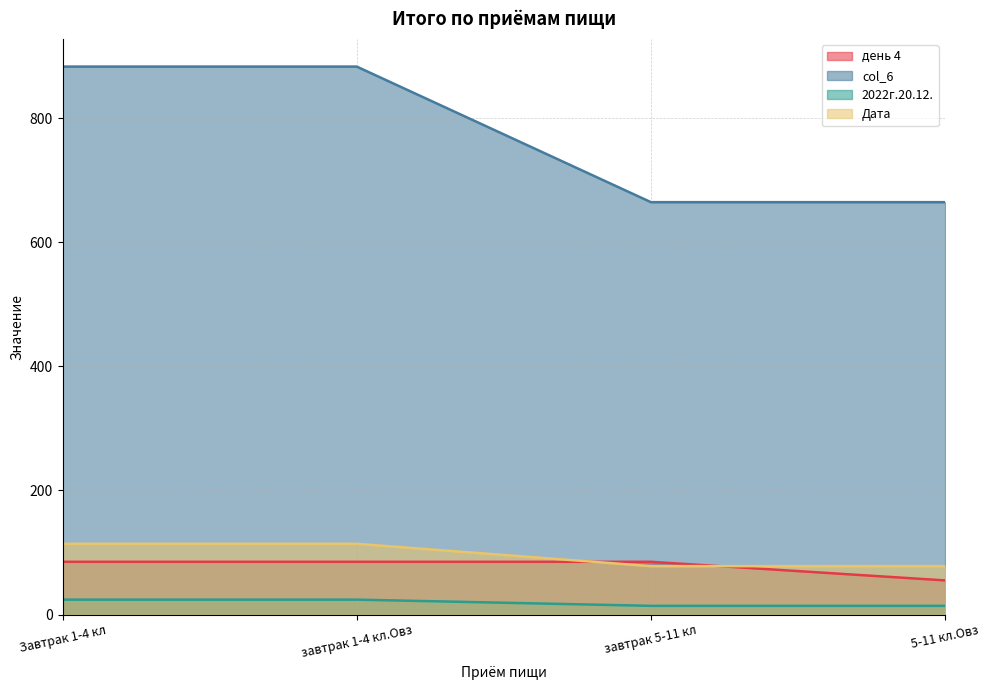

Does the chart display data point markers on the line(s)?

No